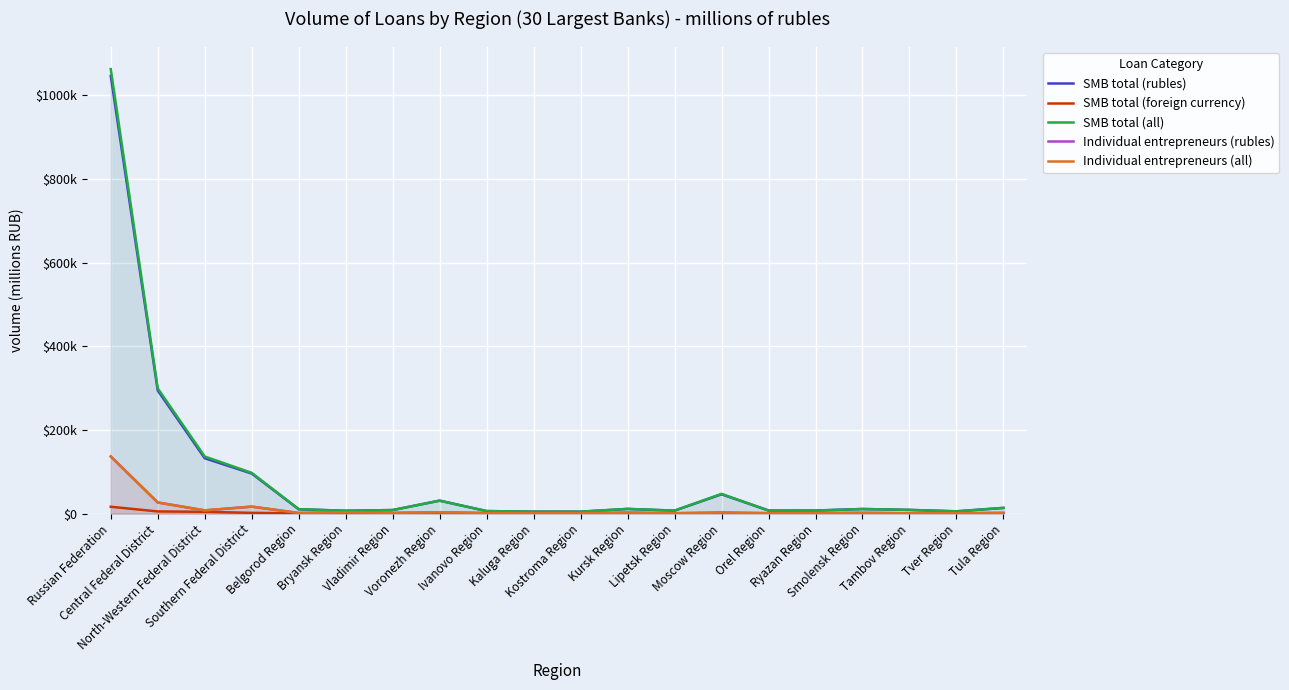

In Individual entrepreneurs (rubles), how many points are higher than both neighbors (excluding endpoints)?

6